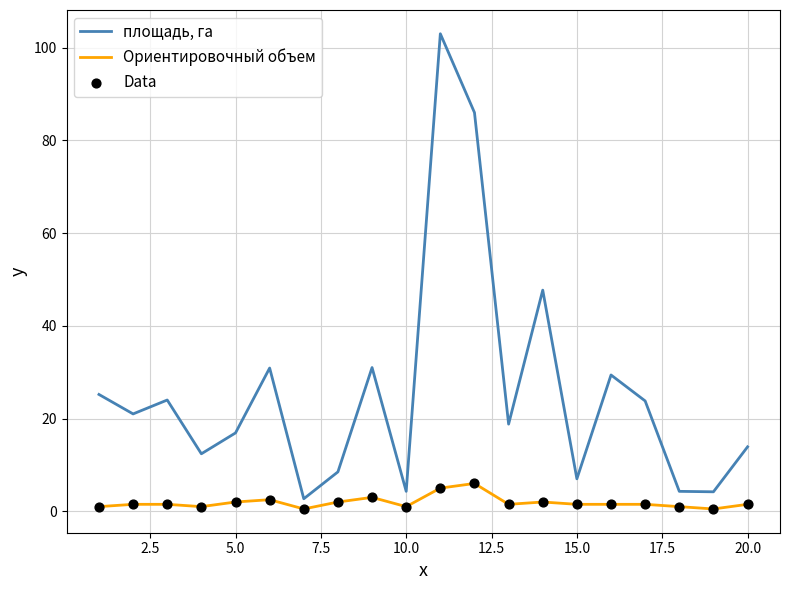

List the series in order of their peak value, lowest first.

Ориентировочный объем, площадь, га